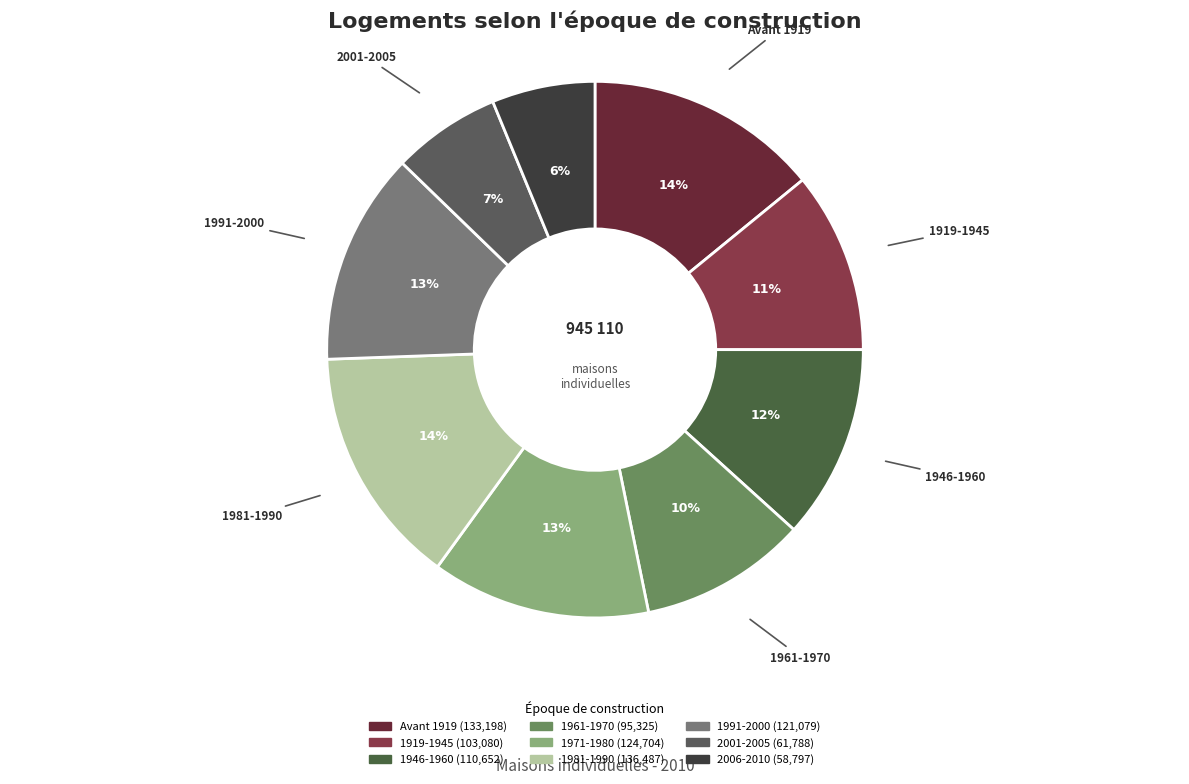

To the nearest percent, what is the combined percentage of 1981-1990 and 1991-2000?

27%